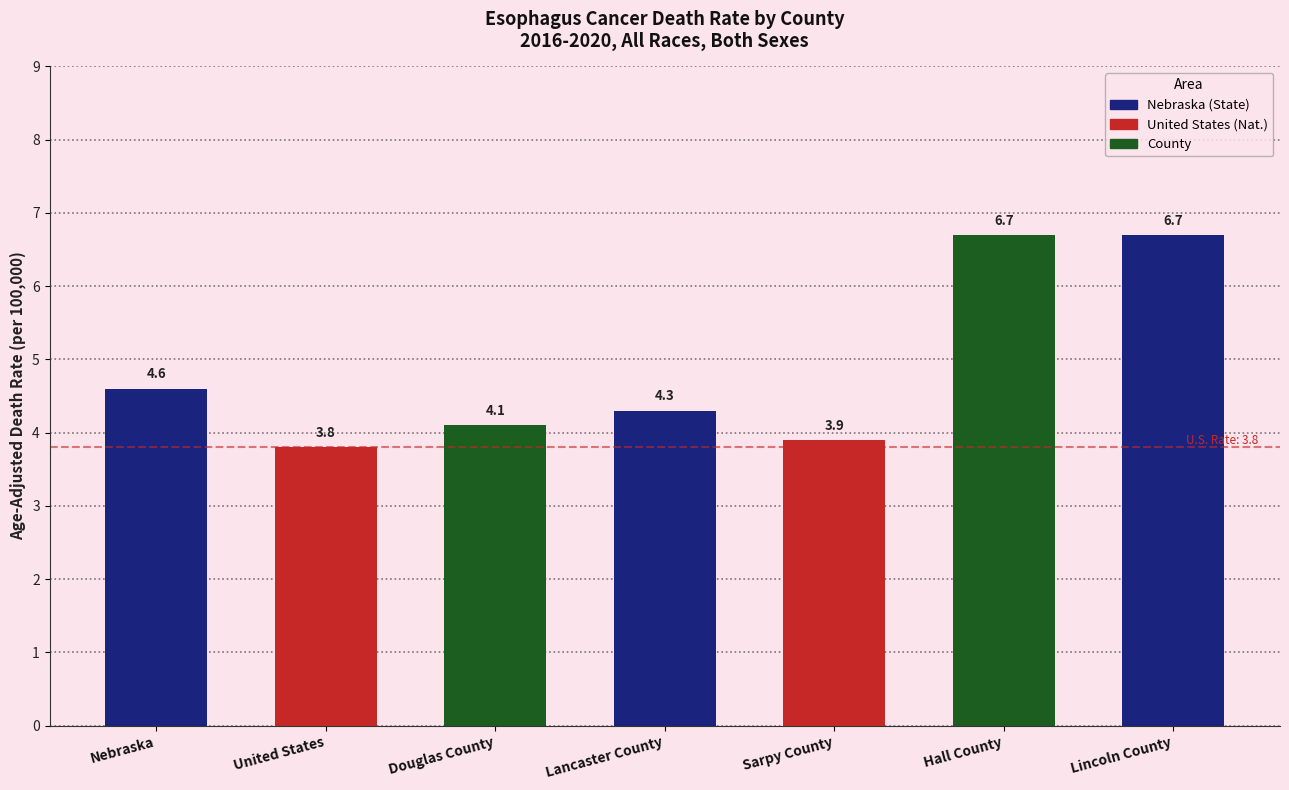

At which category does the chart reach its minimum across all series?

United States